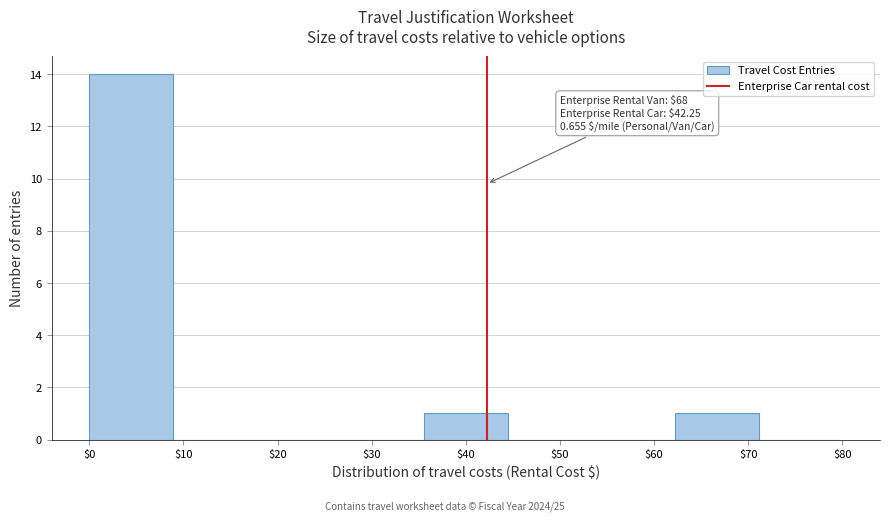

Which range on the x-axis has the tallest bar?

0 to 9